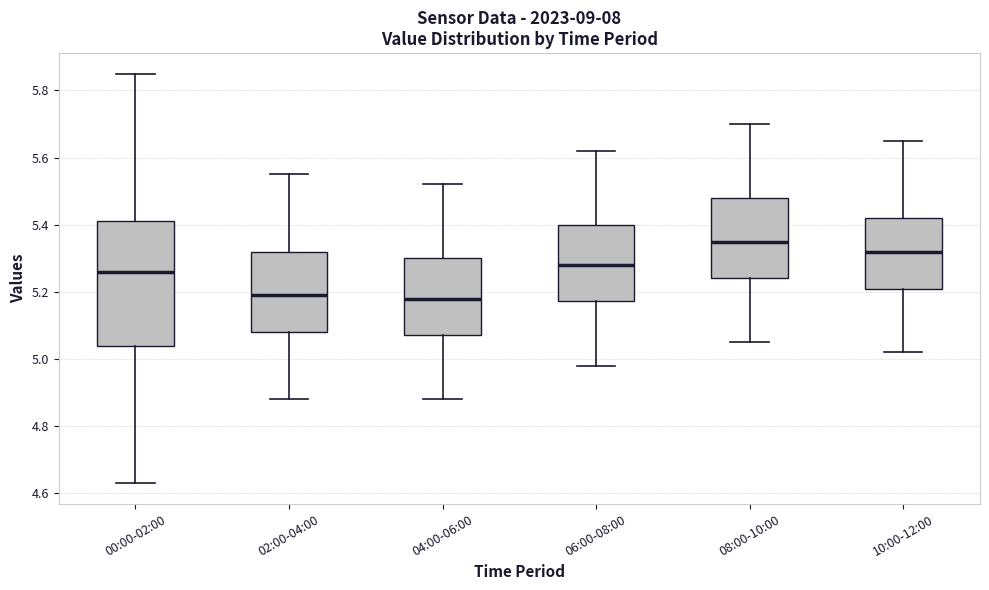

Comparing the boxes themselves (not the whiskers), which one is the tallest?

00:00-02:00